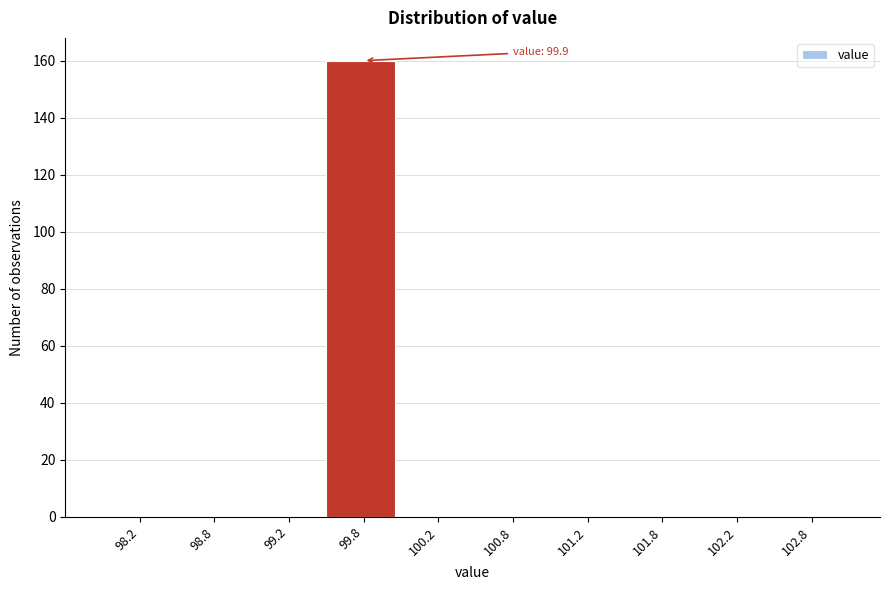

Over which range of the x-axis is the bar tallest?

99.5 to 100.0